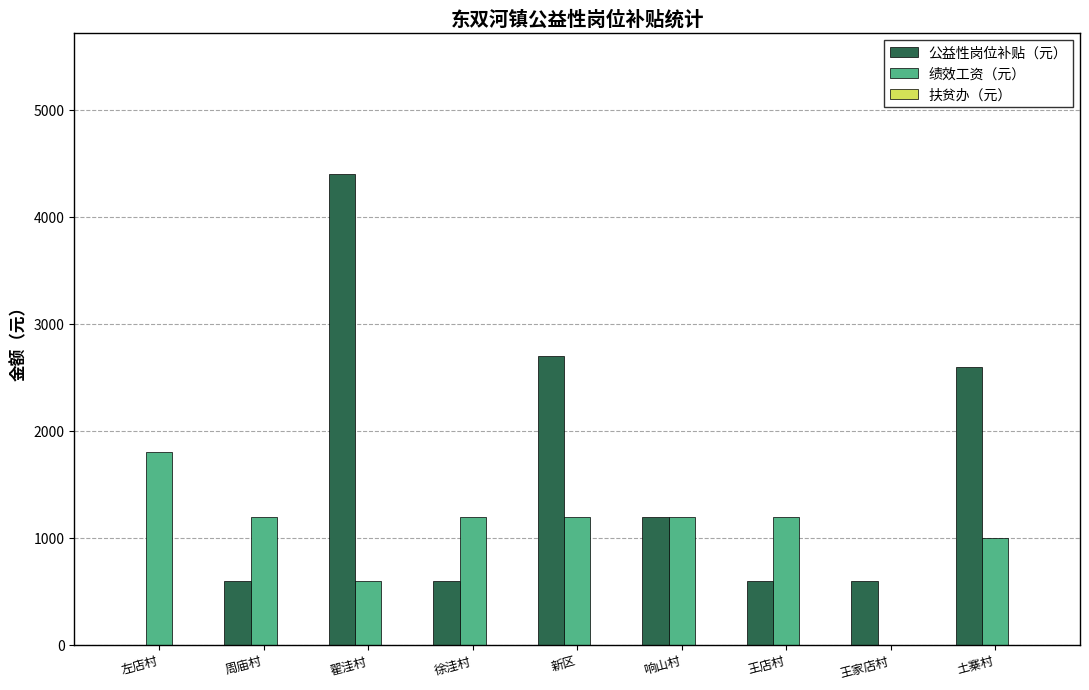

What is the greatest value displayed?

4400